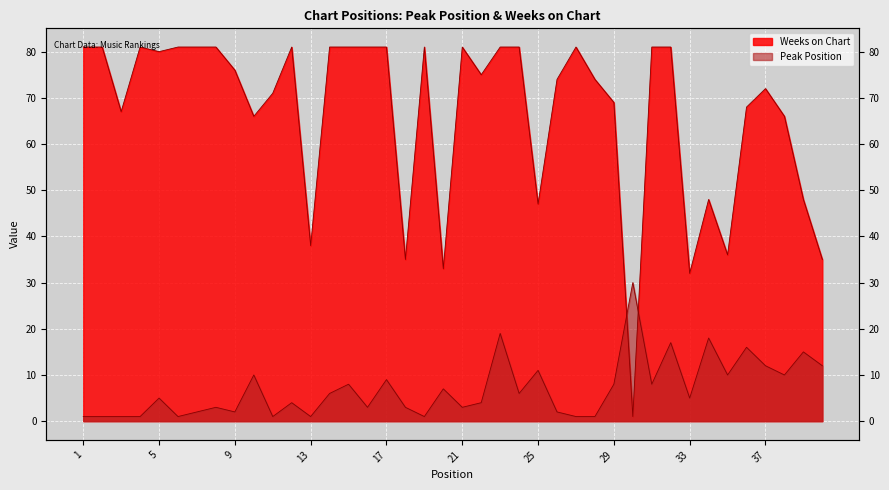

Rank the series by their maximum value, from lowest to highest.

Peak Position, Weeks on Chart